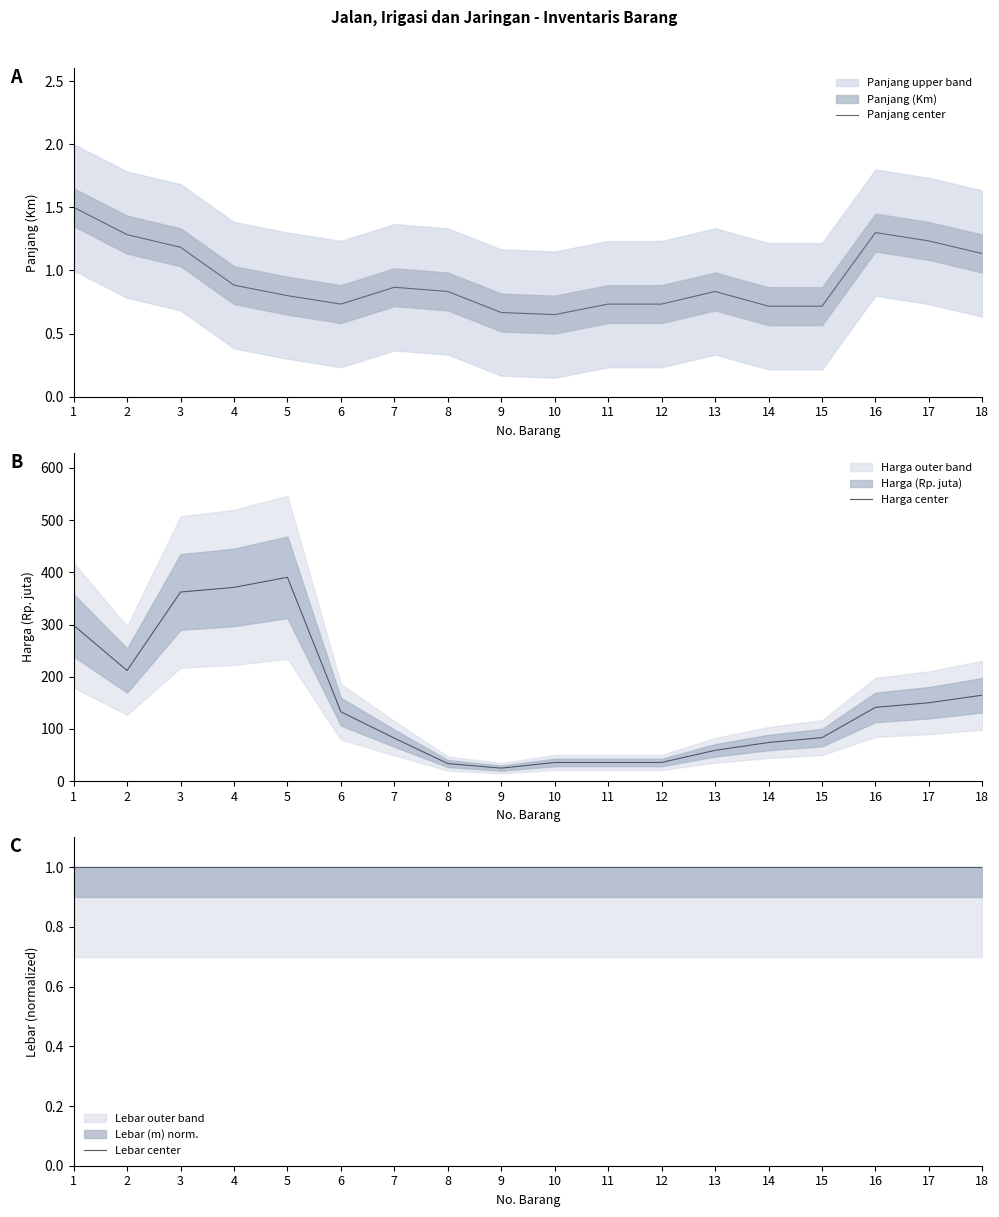

What is the value of the Panjang center point at the 5th from the left?

0.8